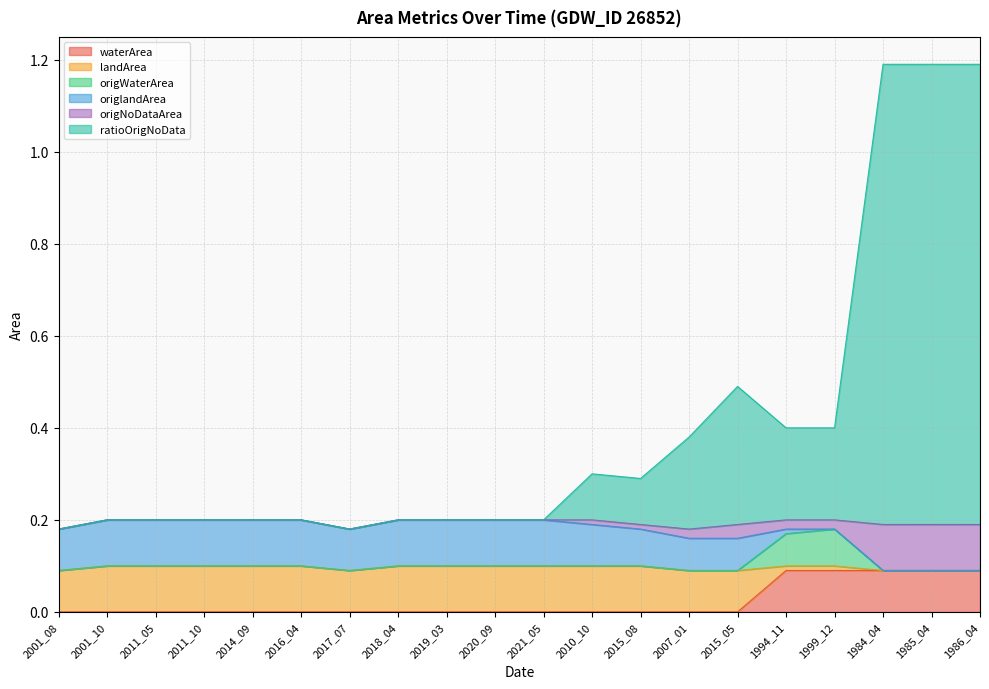

The value of waterArea at 1984_04 is 0.0. True or false?

False